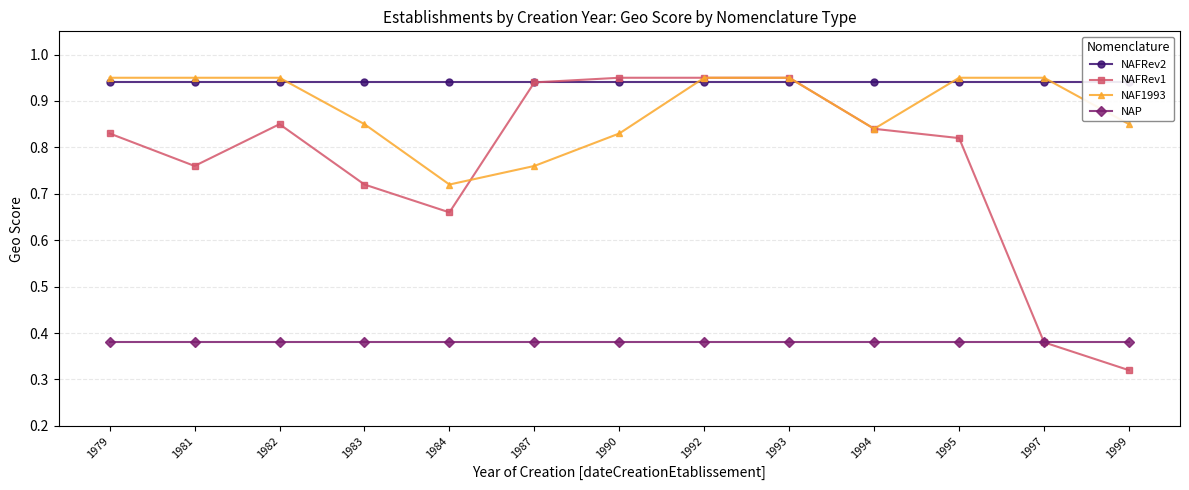

Rank the series at 1990 from lowest to highest value.

NAP, NAF1993, NAFRev2, NAFRev1